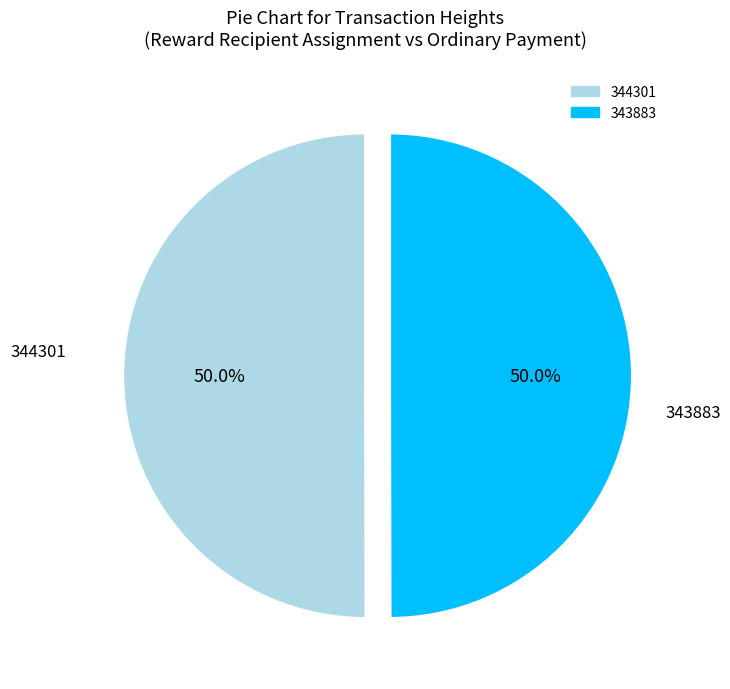

Approximately how many times larger is the value at 344301 compared to 343883?

1.0